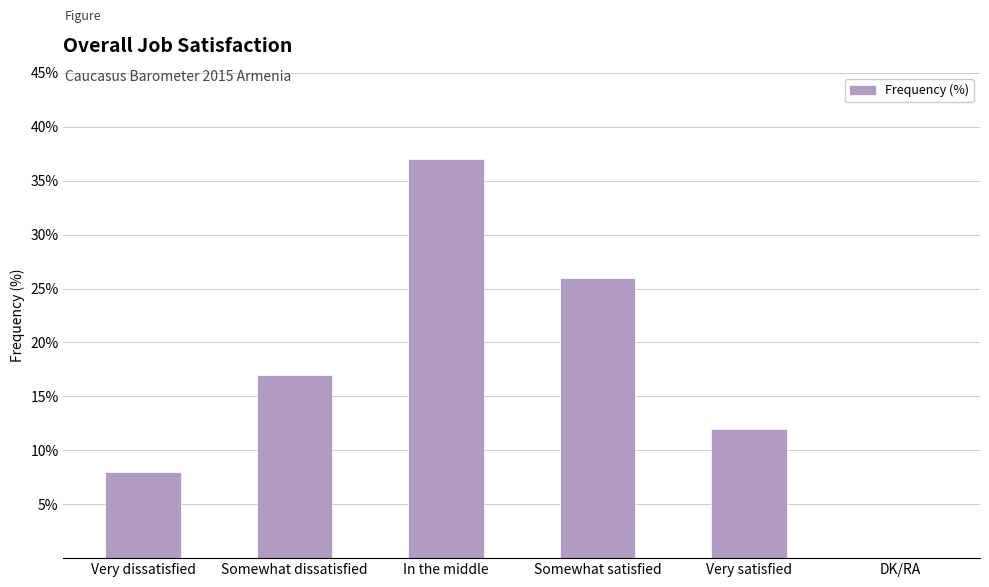

What is the sum of all values?

100